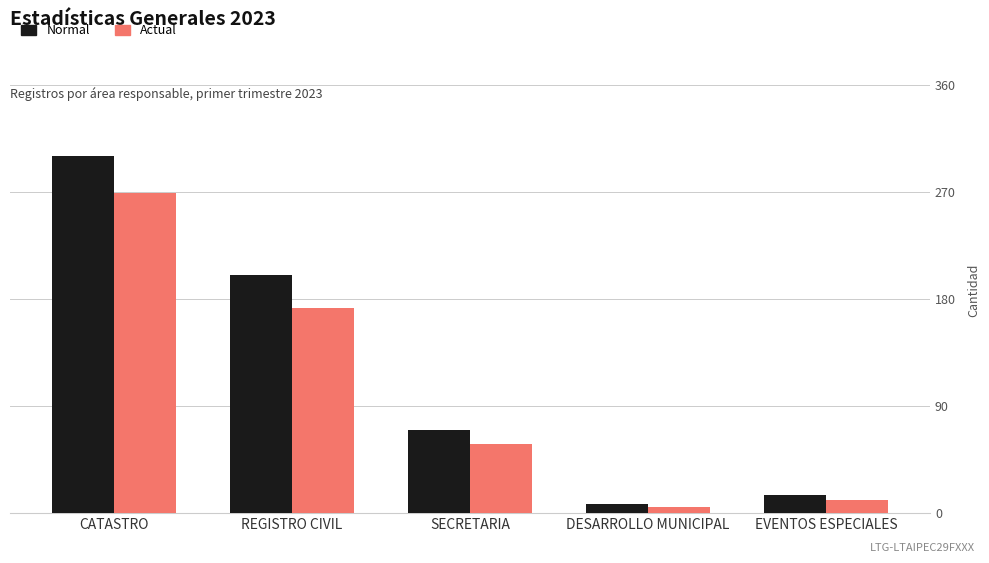

How many data points in Actual are less than 58?

2